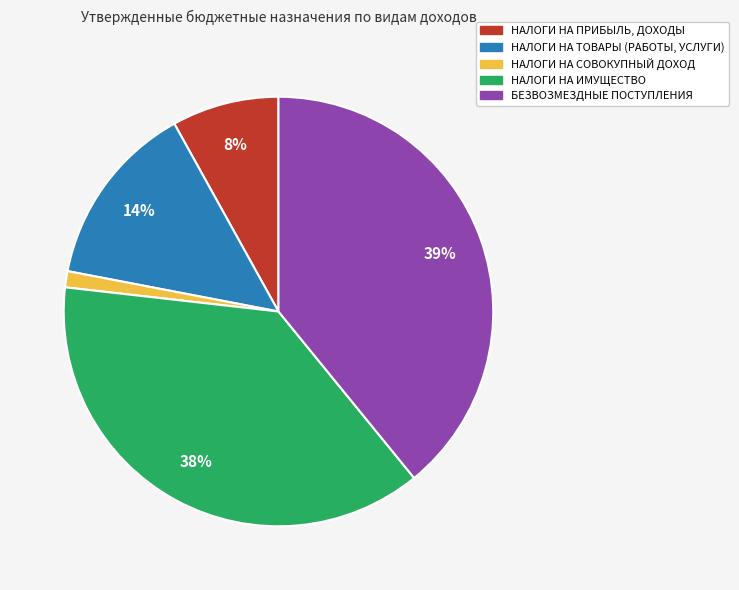

True or false: НАЛОГИ НА ПРИБЫЛЬ, ДОХОДЫ accounts for 1% of the total.

False